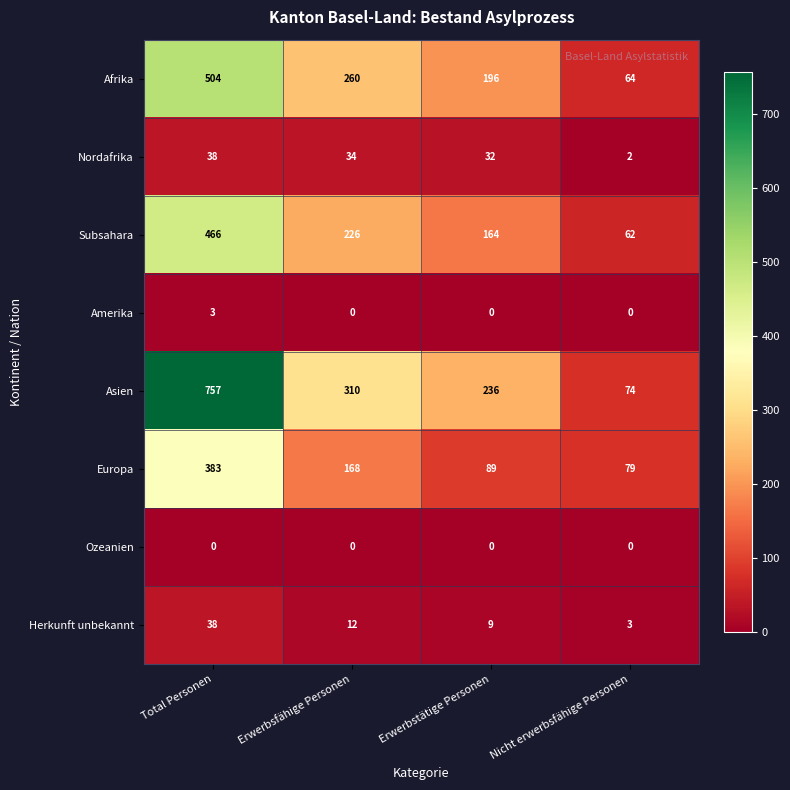

What is the sum of all Asien values?

1377